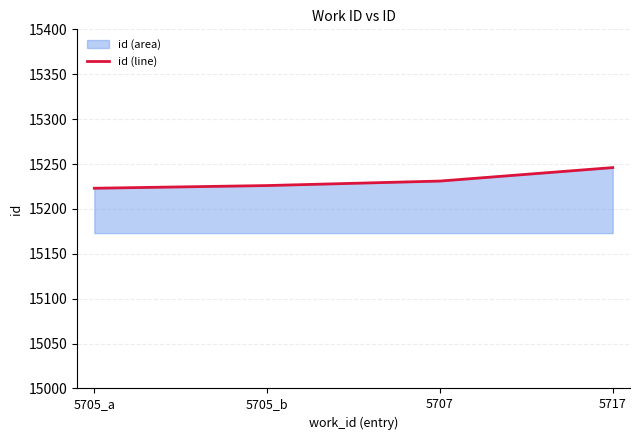

The chart shows a value of 9061 at 5717. True or false?

False